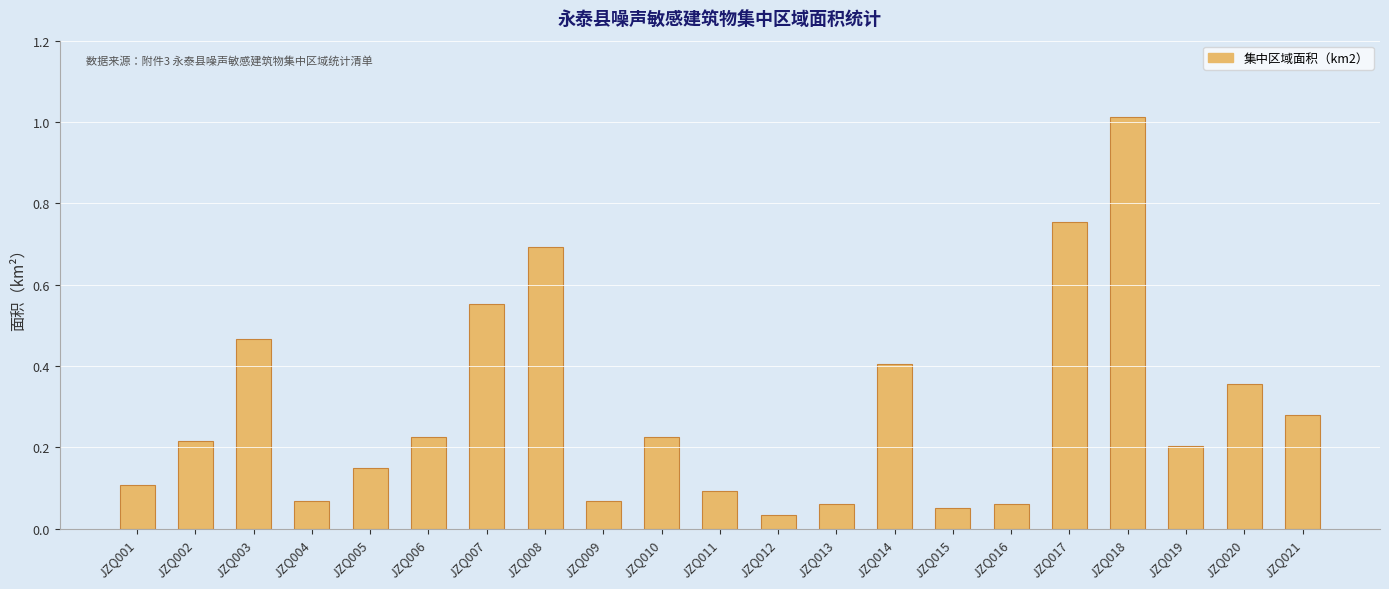

What is the difference between the second highest and second lowest values?

0.7